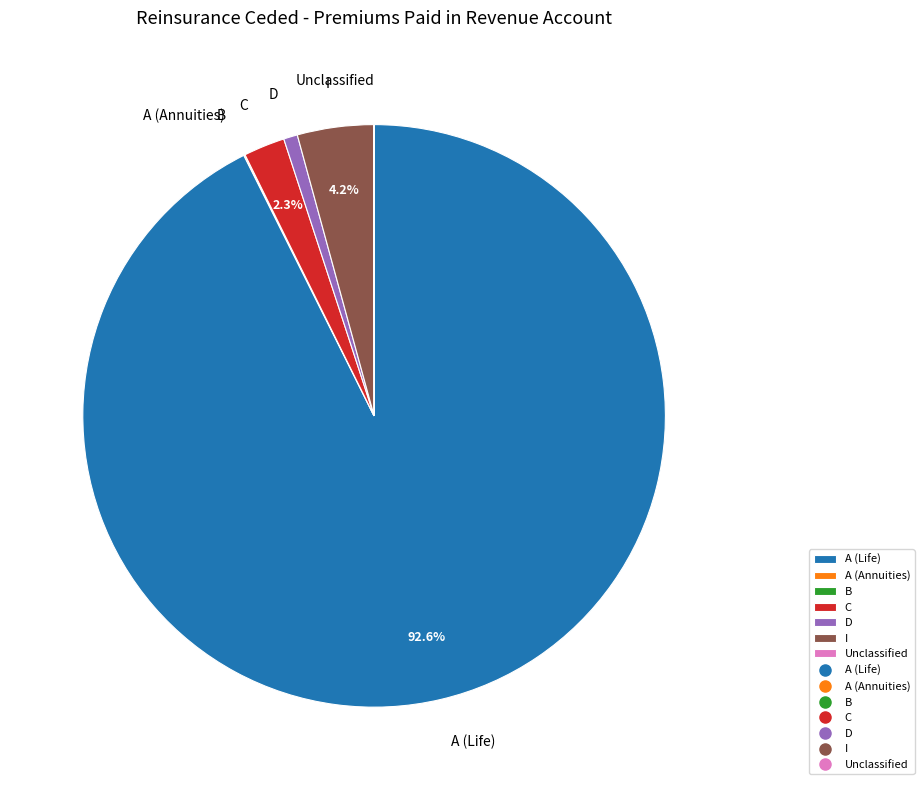

What is the ratio of the value at C to the value at I?

0.5